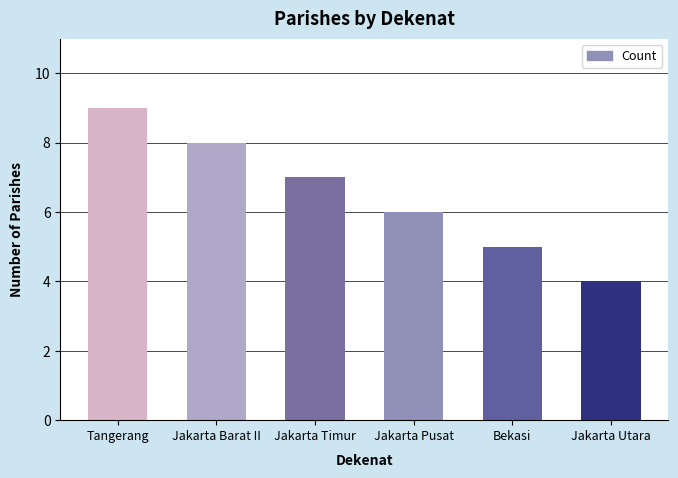

Count the number of categories in the chart.

6